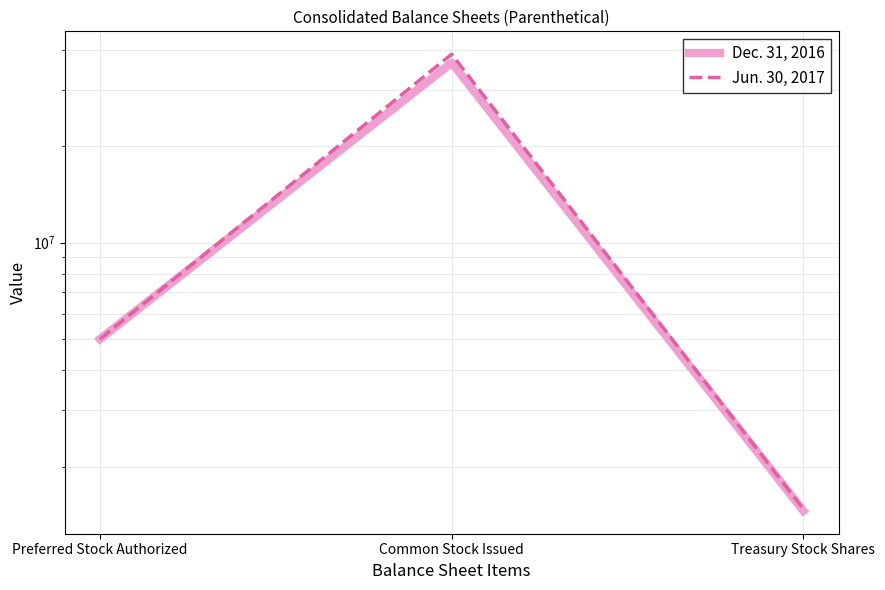

How many lines are shown in the chart?

2